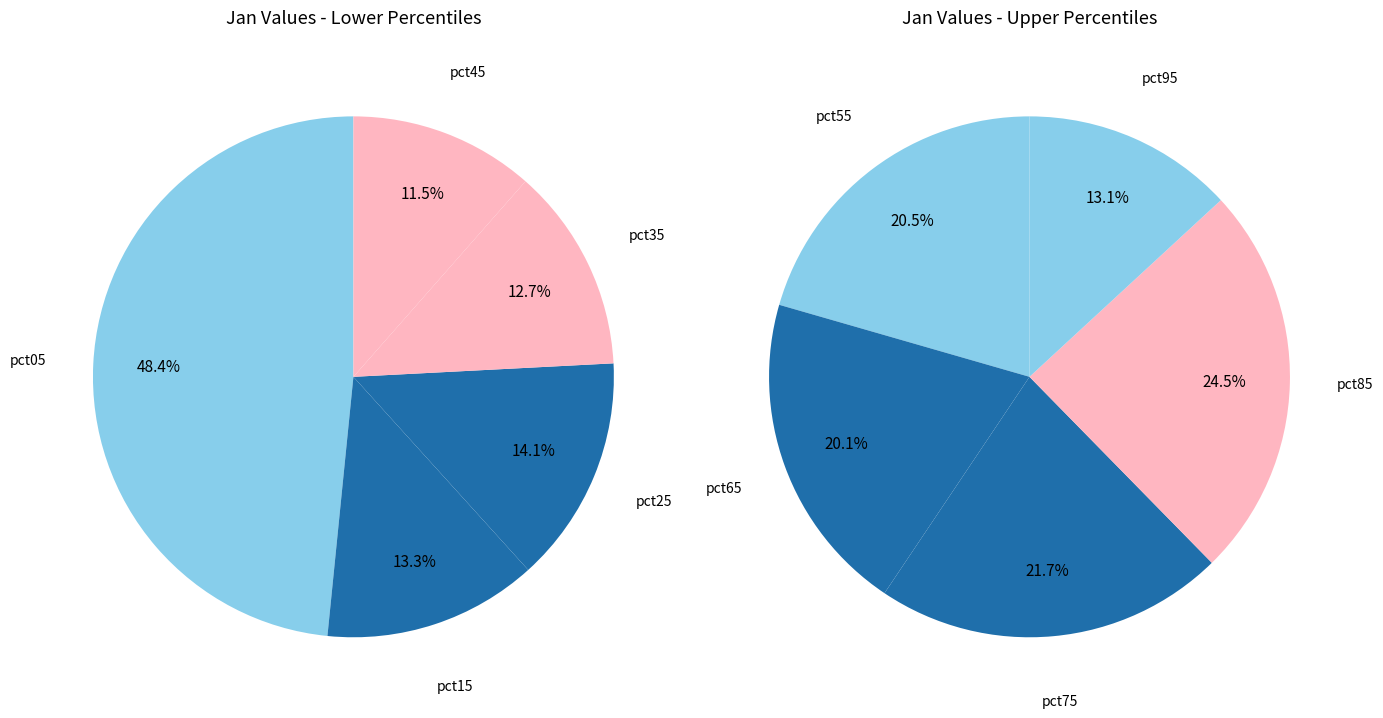

What is the largest slice in the pie chart?

pct05